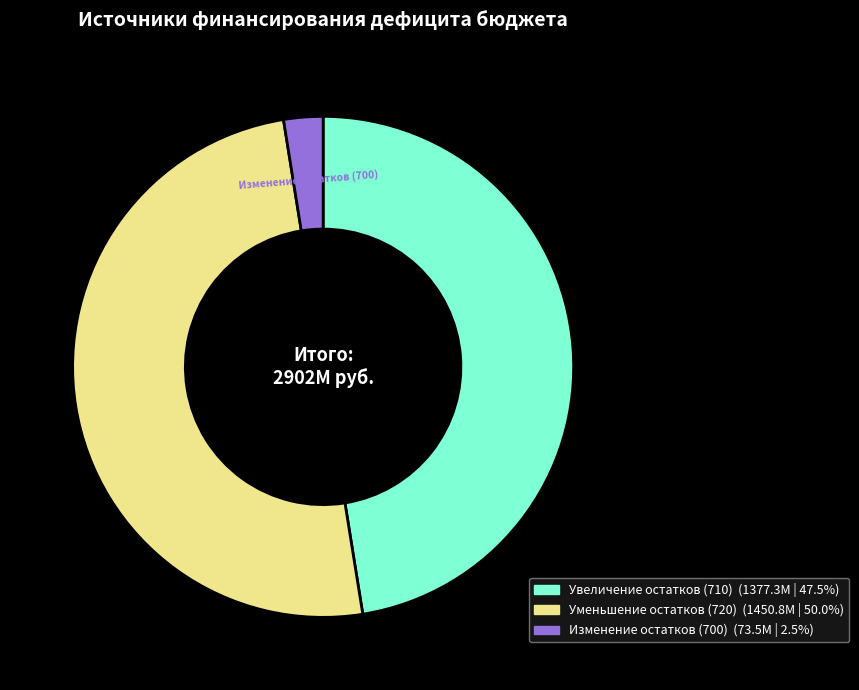

Does Увеличение остатков (710) (1377.3M | 47.5%) represent more than half of the total?

No